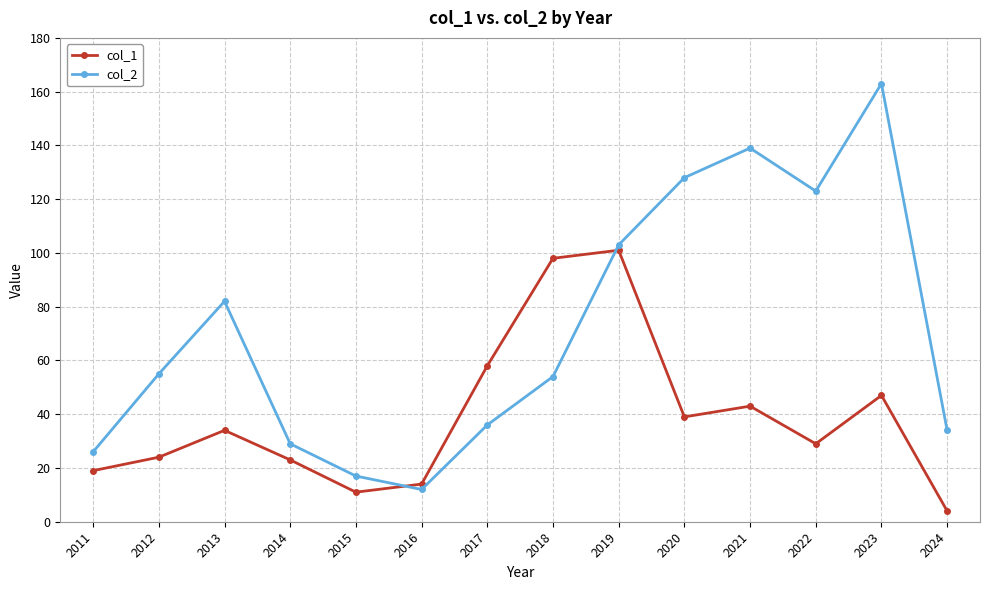

How many intersections are there between col_1 and col_2?

2